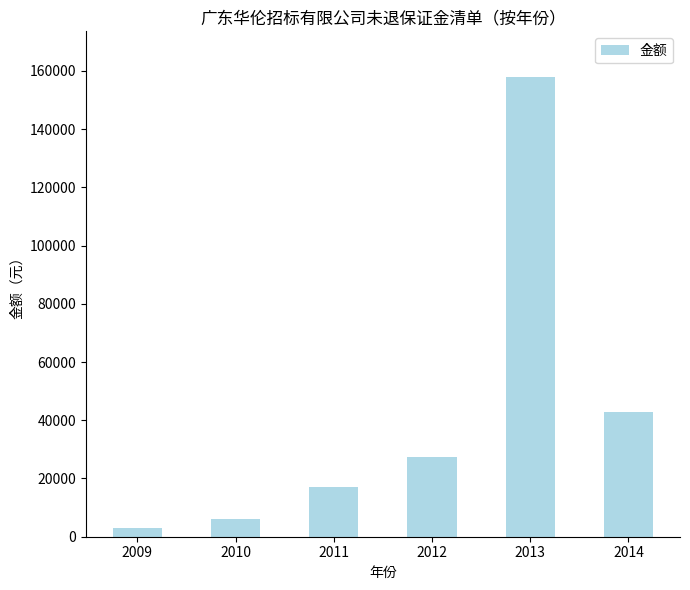

What is the sum of the values at 2010 and 2009?

9000